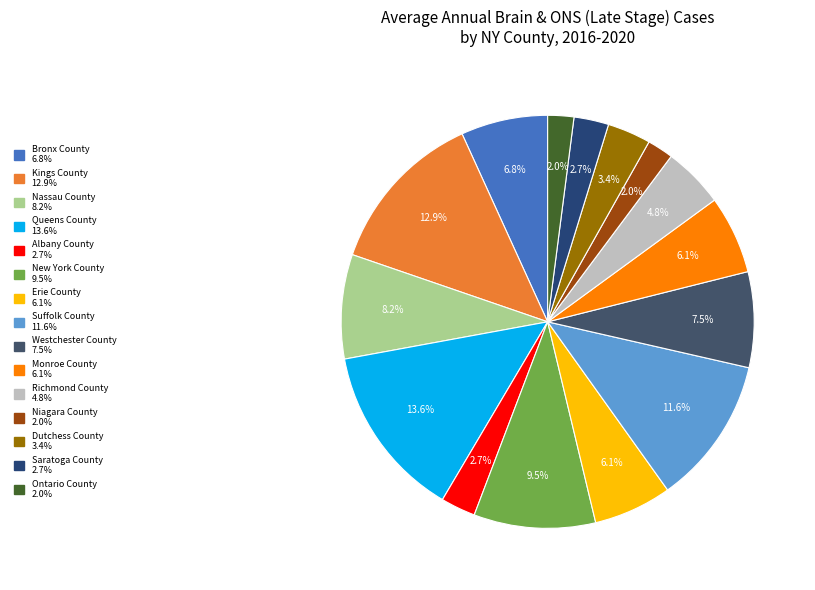

What is the ratio of the value at Suffolk County to the value at Nassau County?

1.4